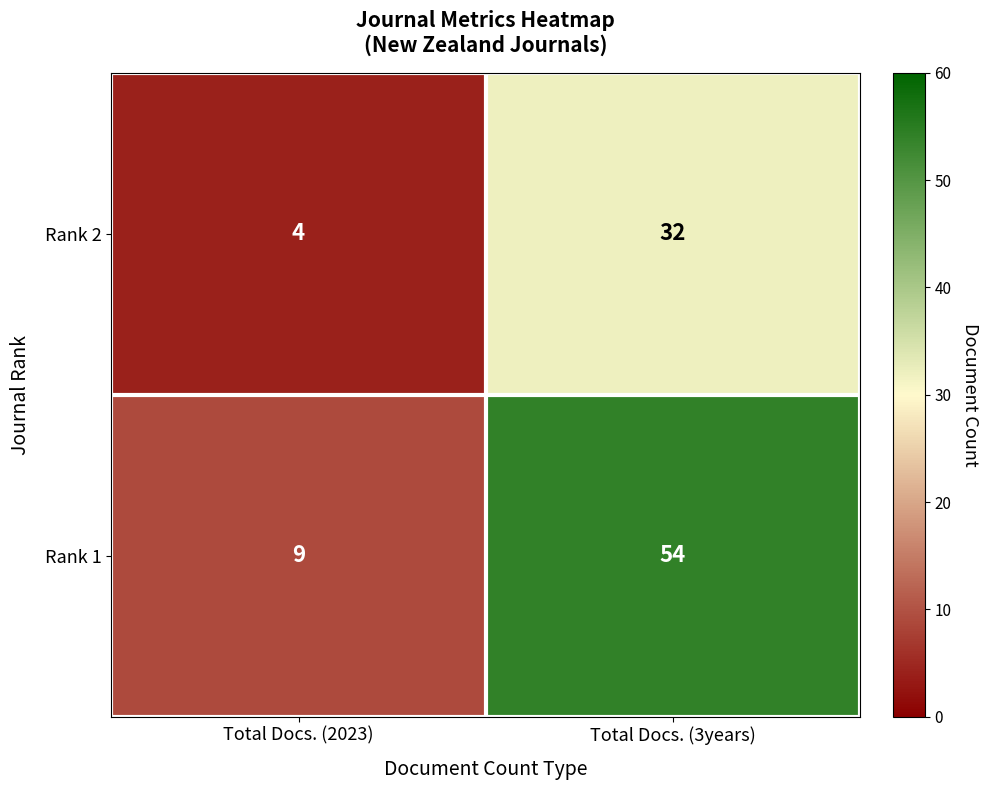

Rank the series by their average value, from highest to lowest.

Rank 1, Rank 2